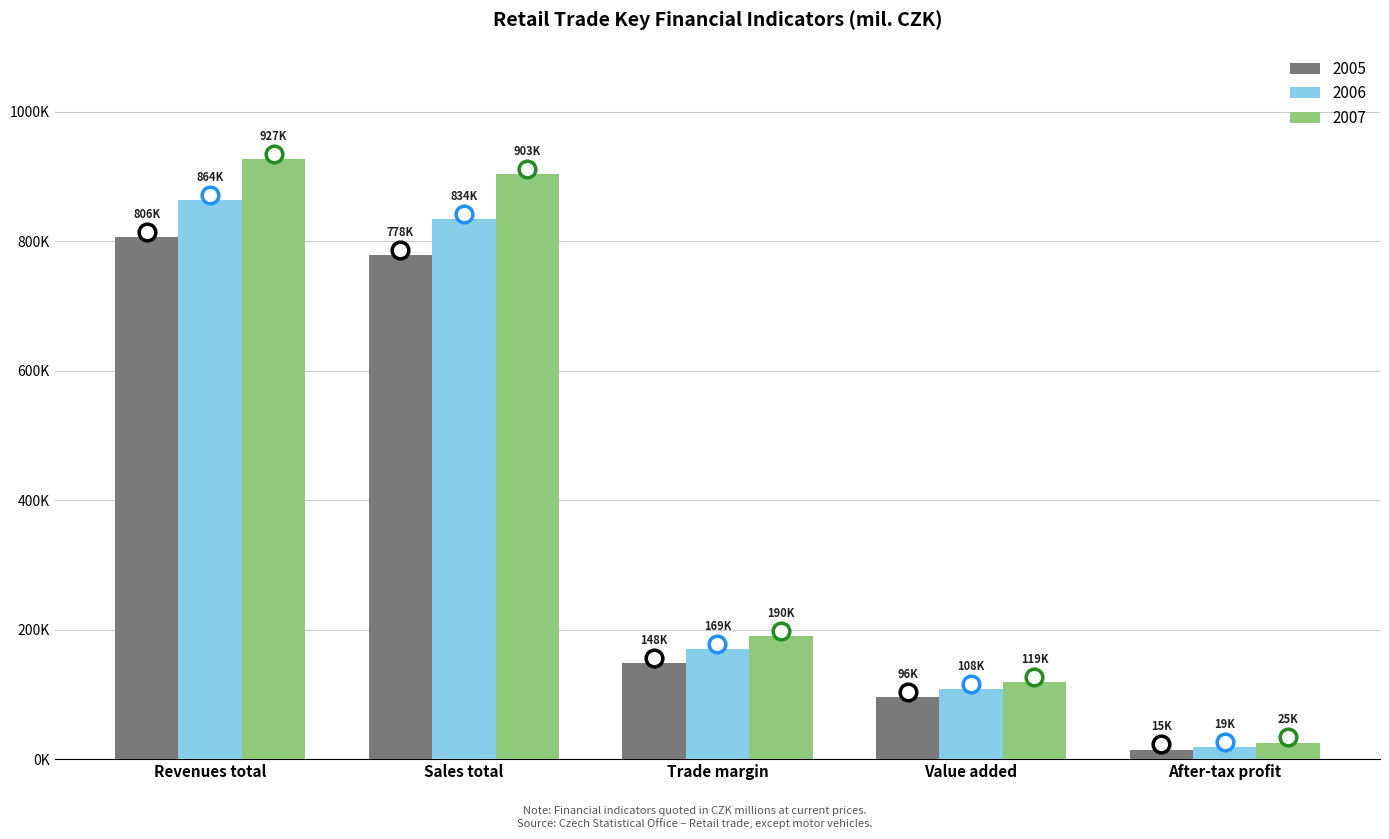

Between Value added and Trade margin, which is larger?

Trade margin